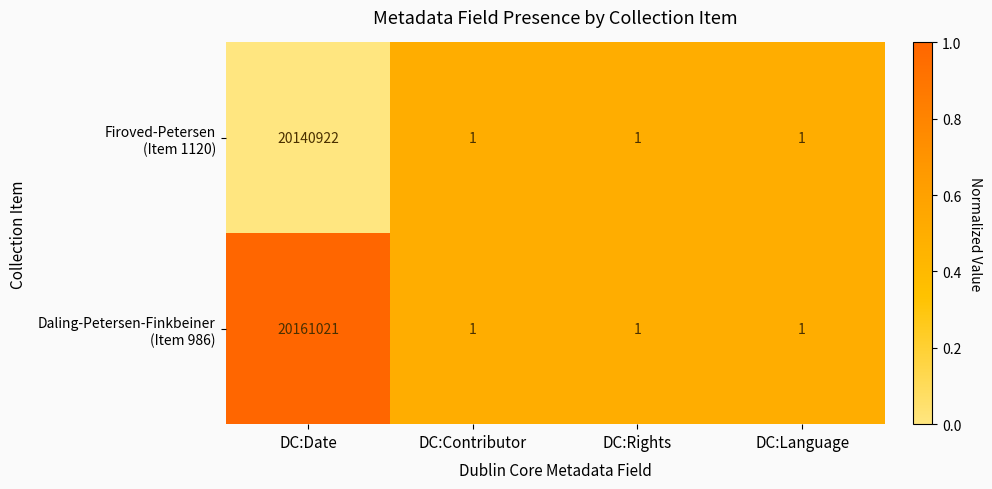

Which category has the highest value across all series?

DC:Date